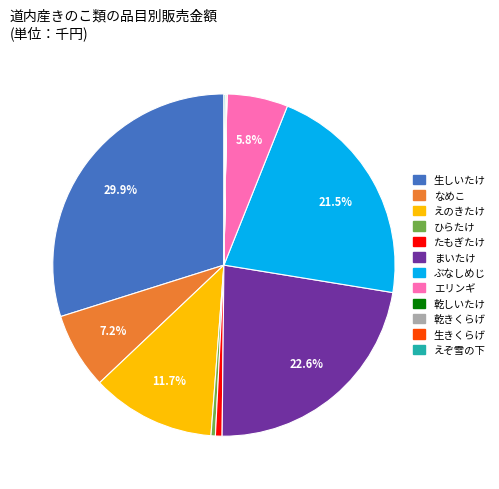

Combined, do 生しいたけ and たもぎたけ account for over 50%?

No